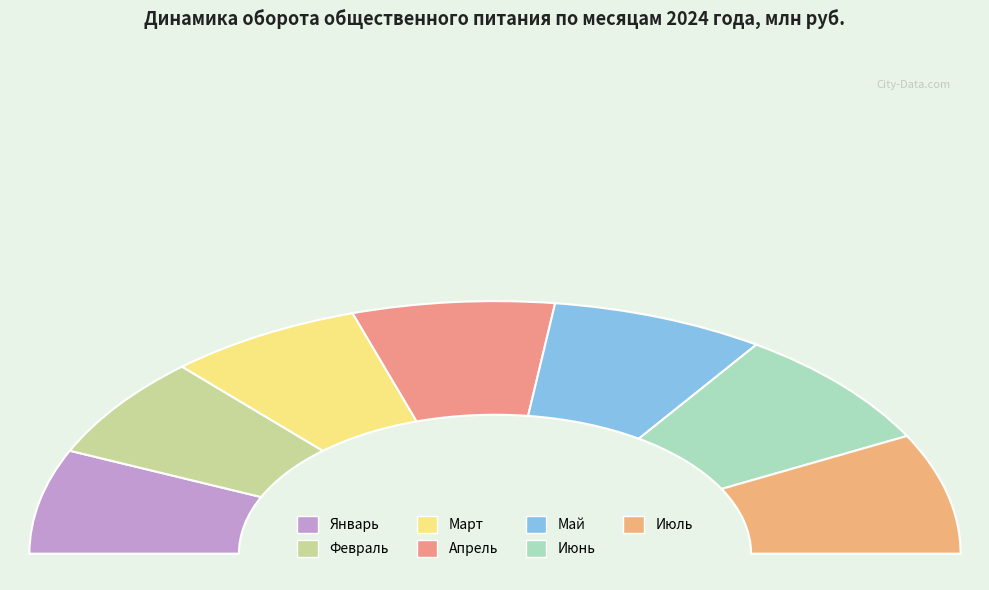

The Февраль slice represents 13% of the pie. True or false?

True